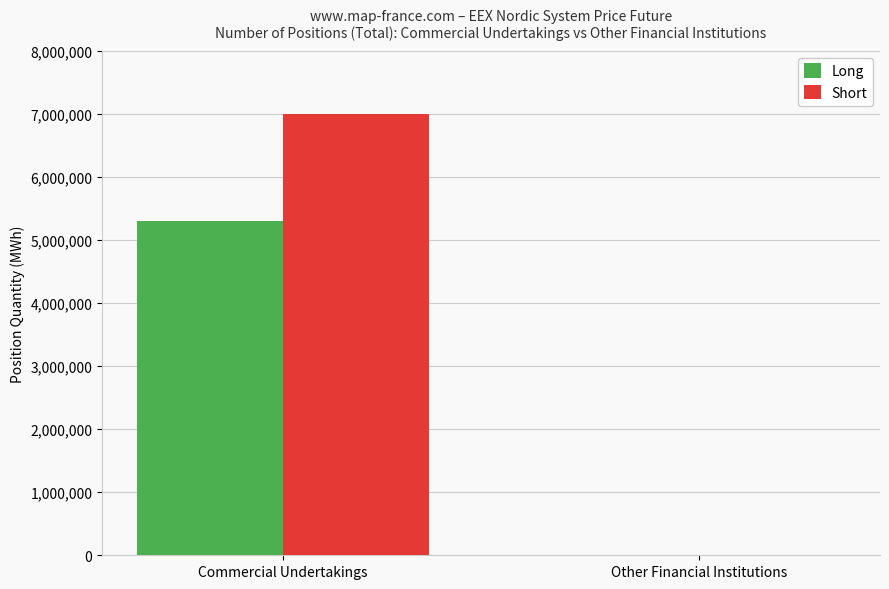

Which category has the highest value in the Short series?

Commercial Undertakings